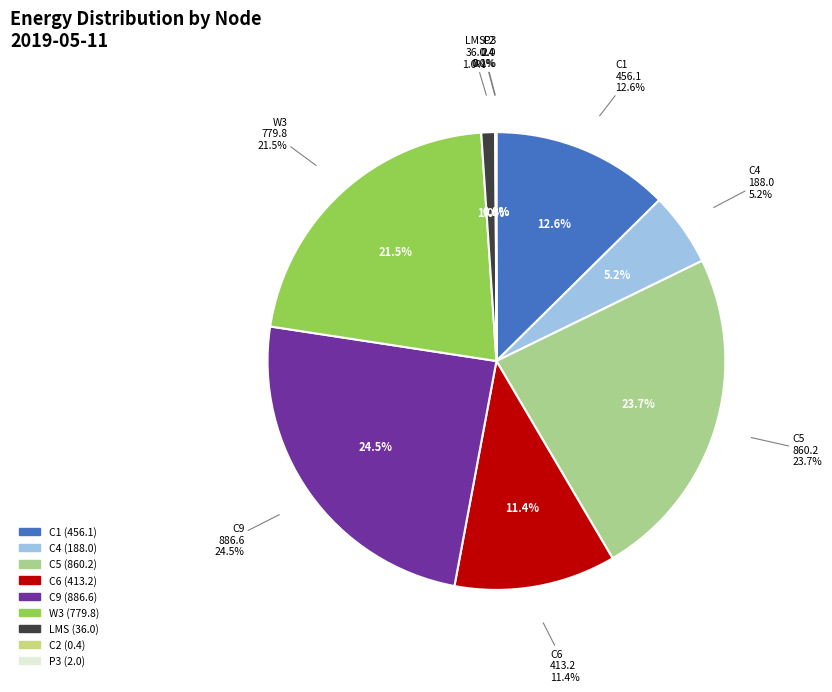

The P3 slice represents 0% of the pie. True or false?

True